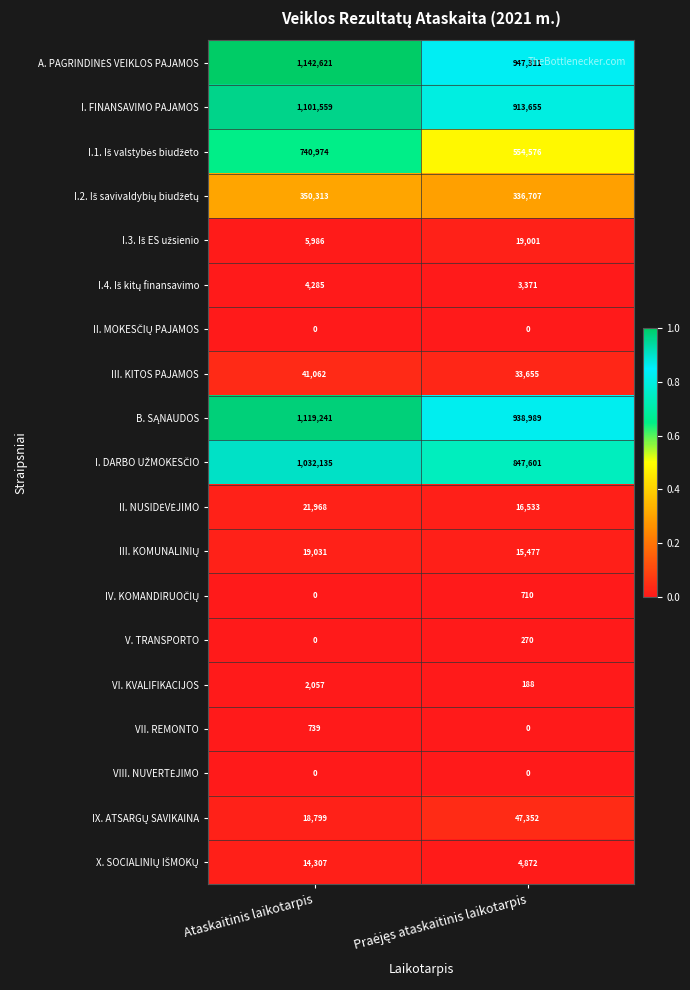

At which category is the sum across all series the highest?

Ataskaitinis laikotarpis